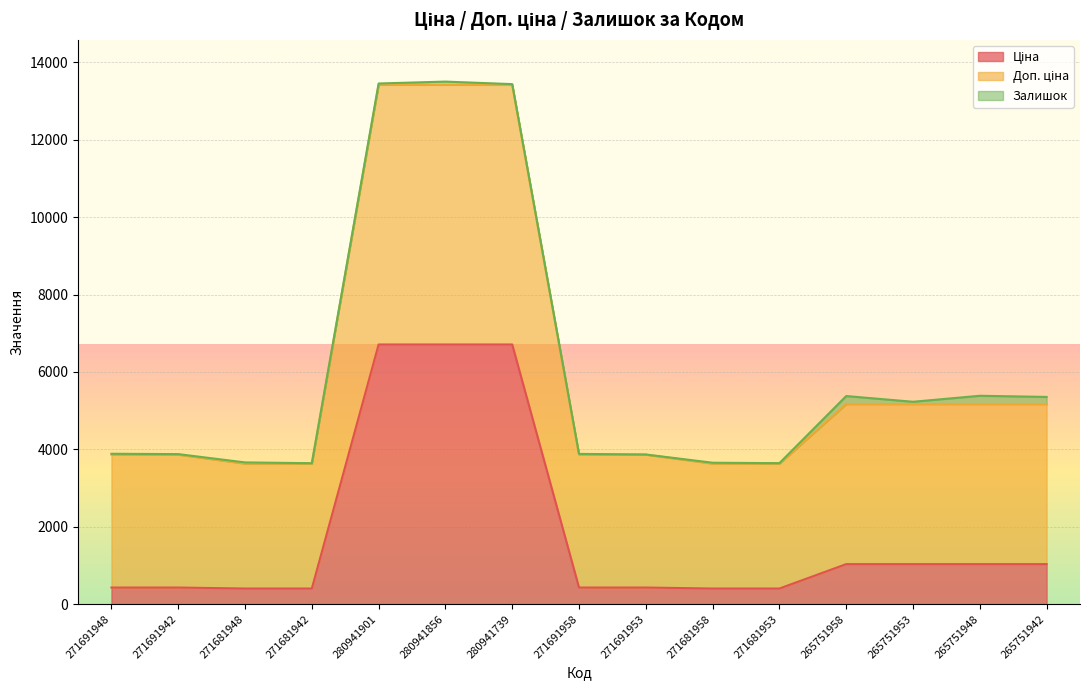

Does the chart display data point markers on the line(s)?

No